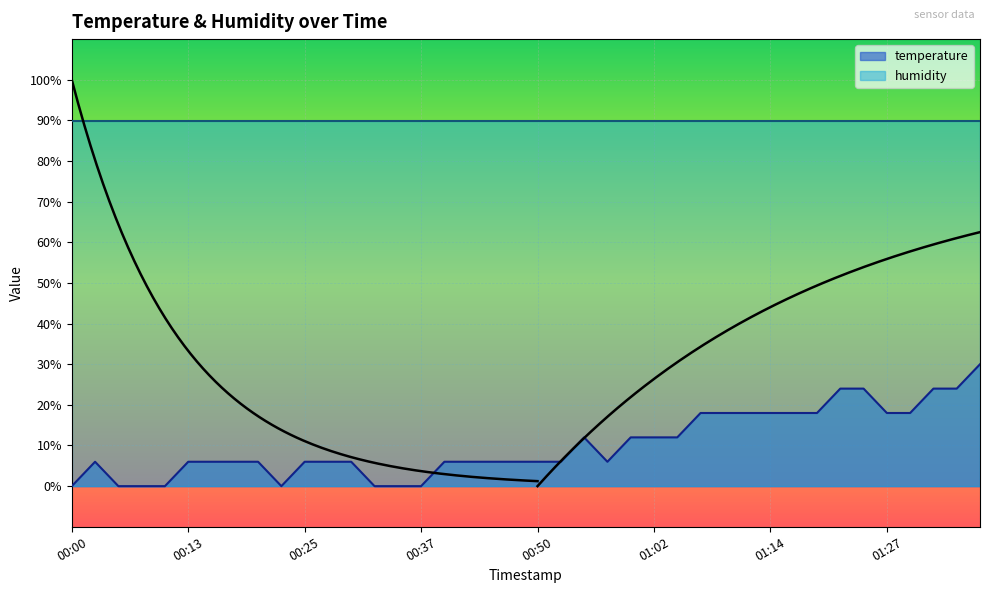

True or false: the data shows 7.8 at 00:55.

False